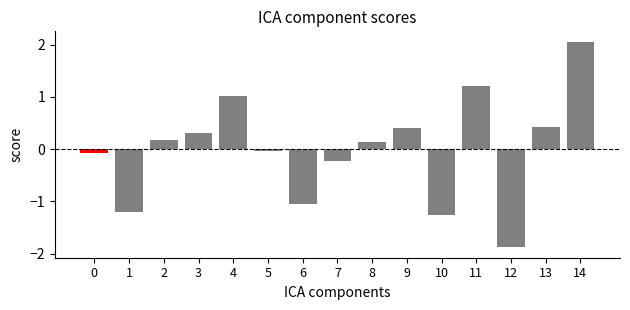

Does the chart contain stacked bars?

No